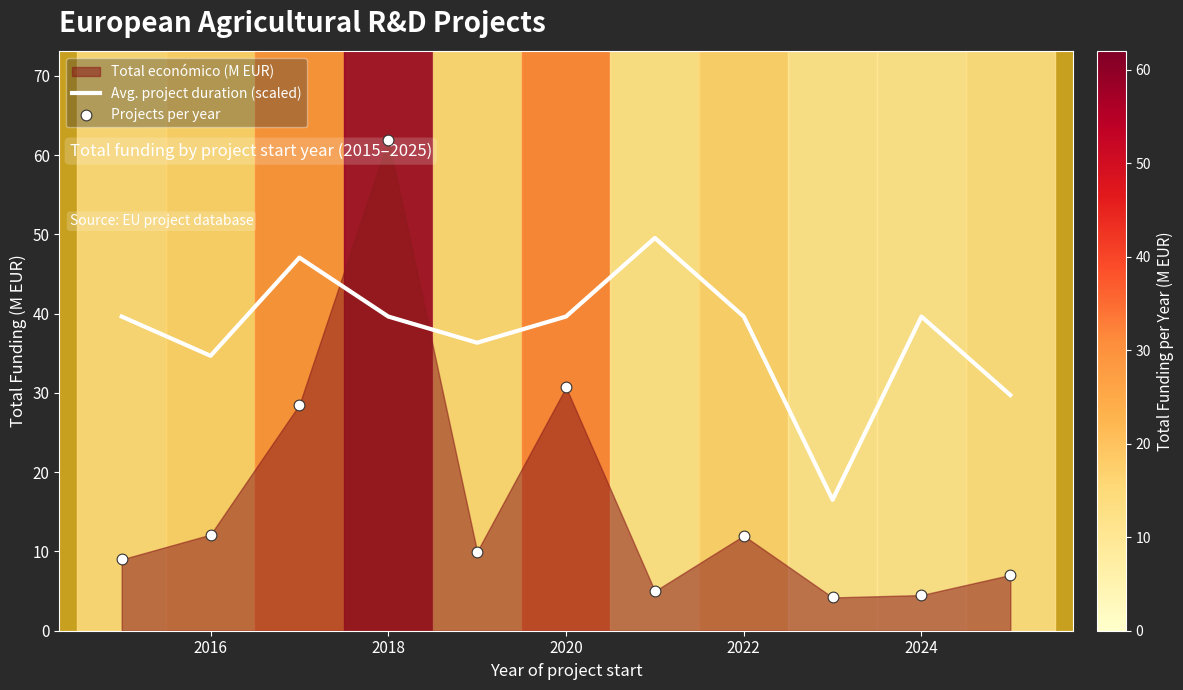

The Avg. project duration (scaled) series shows 39.6 at 2022. True or false?

True